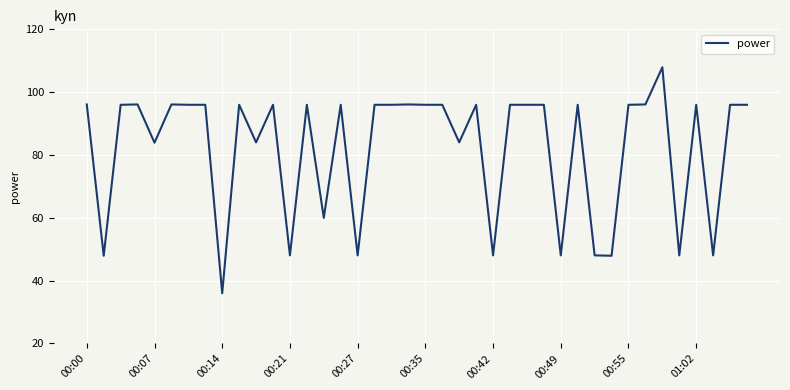

What is the minimum value shown in the chart?

36.0